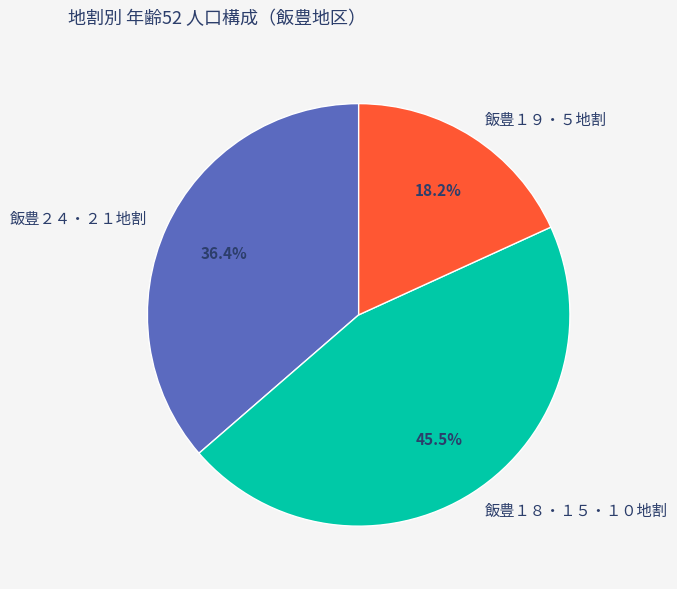

What is the smallest slice in the pie chart?

飯豊１９・５地割